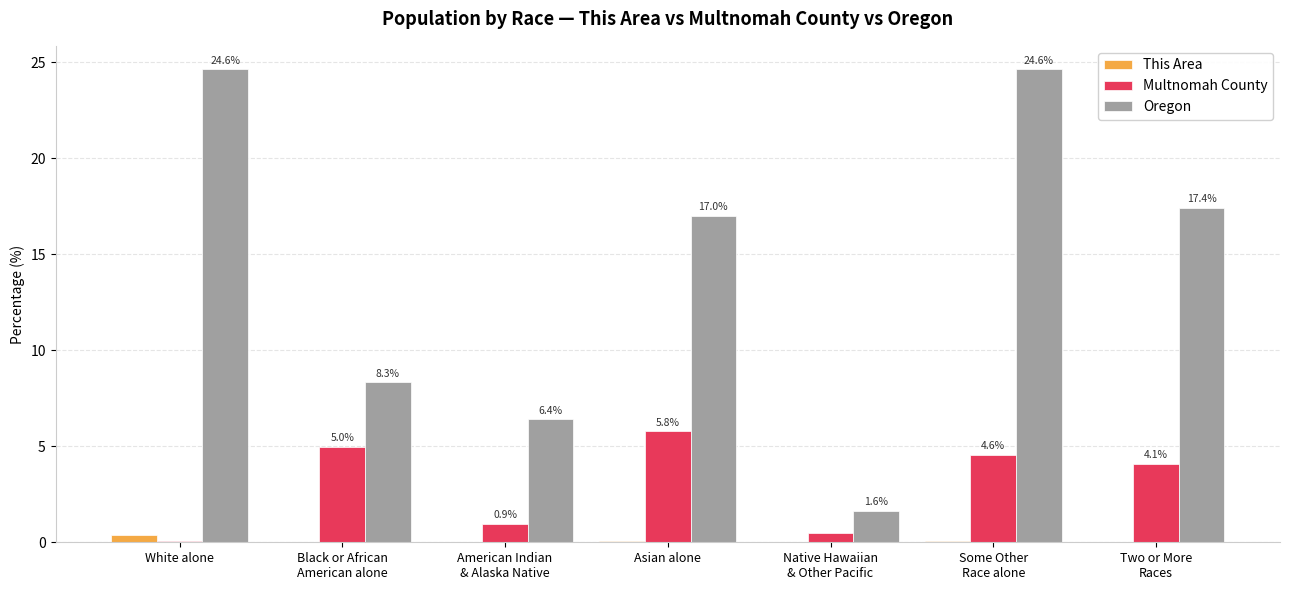

Where does the Oregon series first go above 16?

White alone